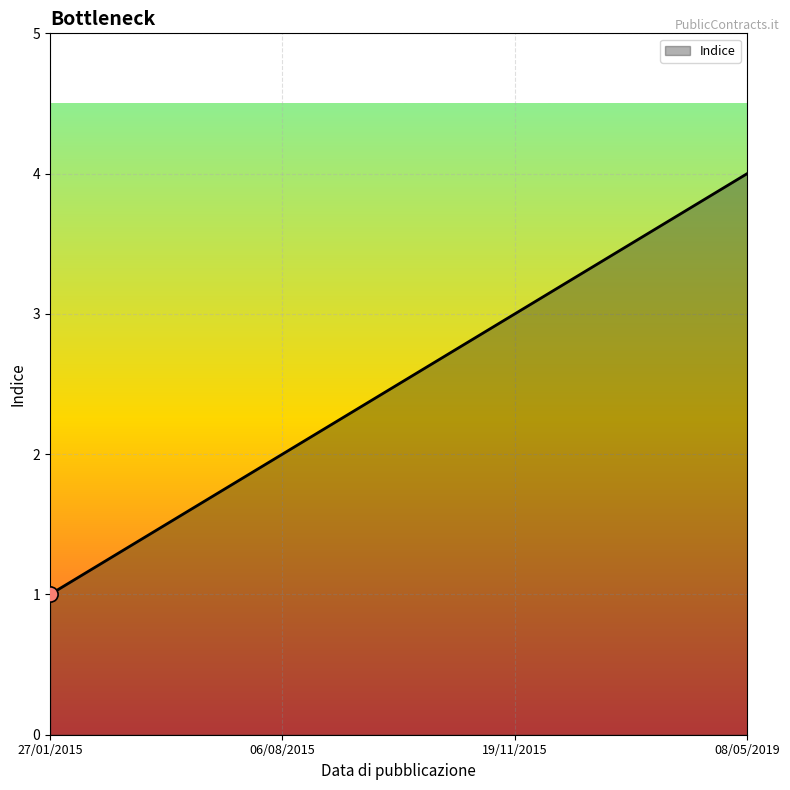

What is the ratio of the value at 06/08/2015 to the value at 19/11/2015?

0.7